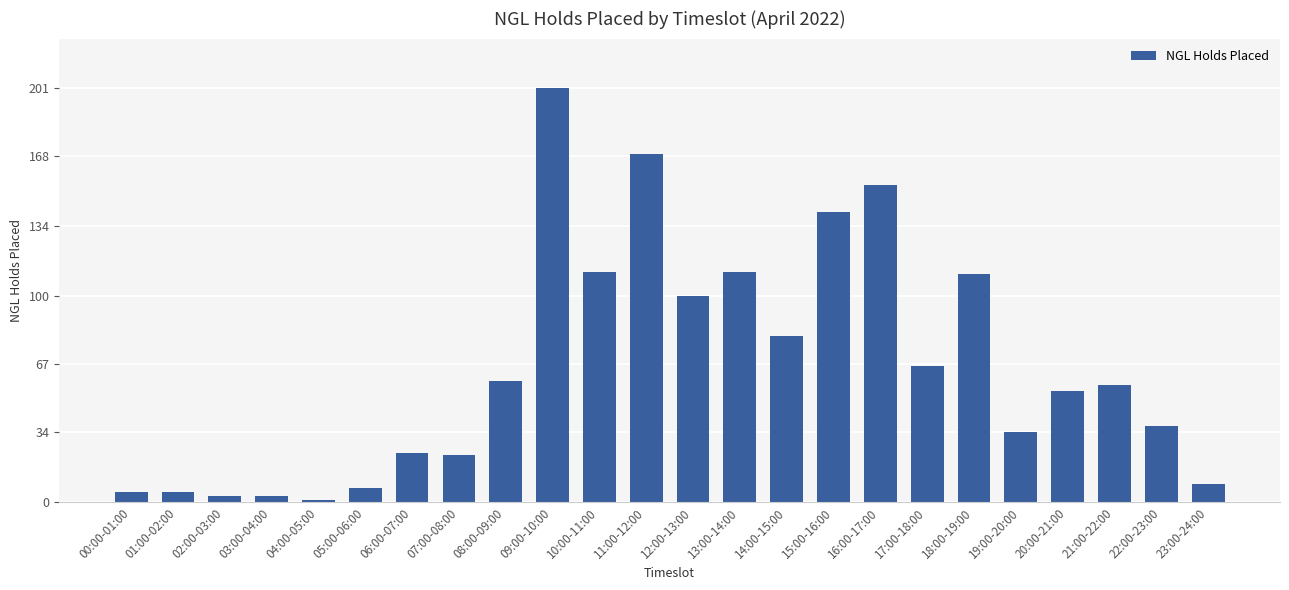

What is the average value?

65